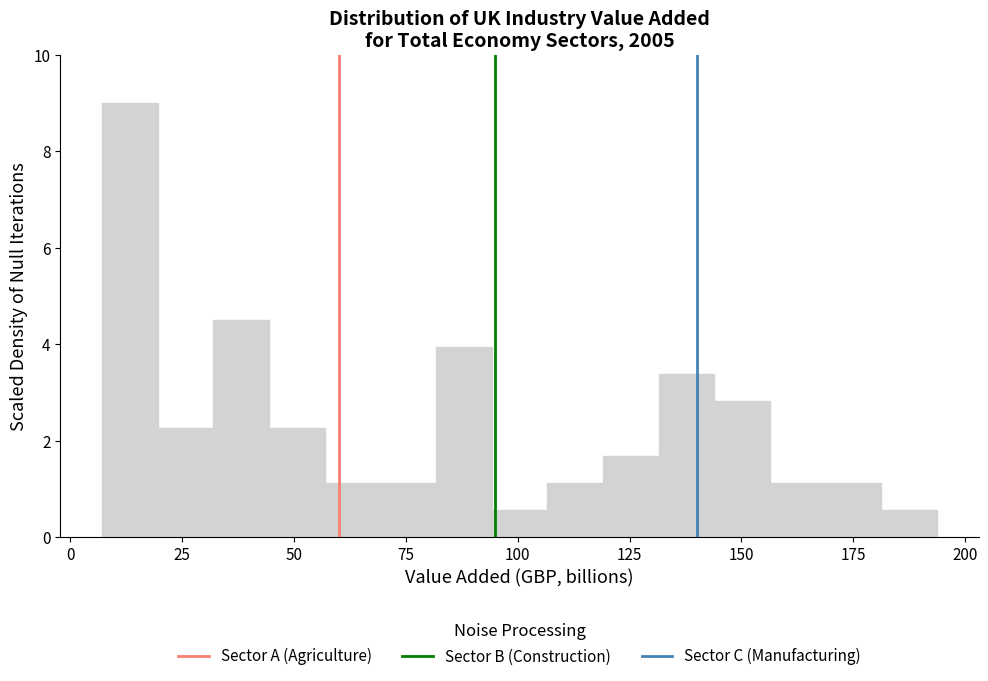

Around what value on the x-axis is the tallest bar? Give the approximate position of its centre, as read against the axis.

15